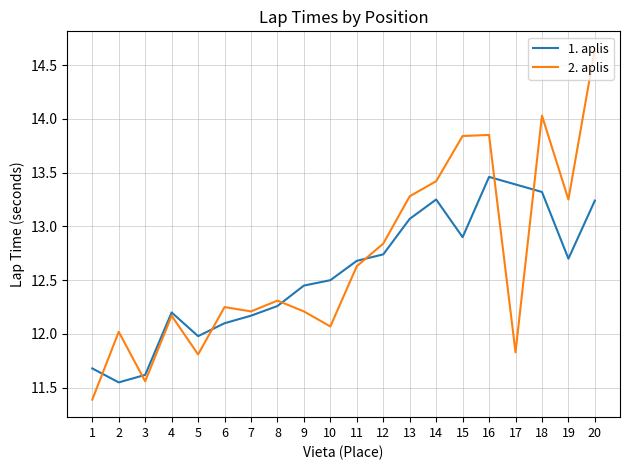

What is the approximate value of 1. aplis at 1?

11.7